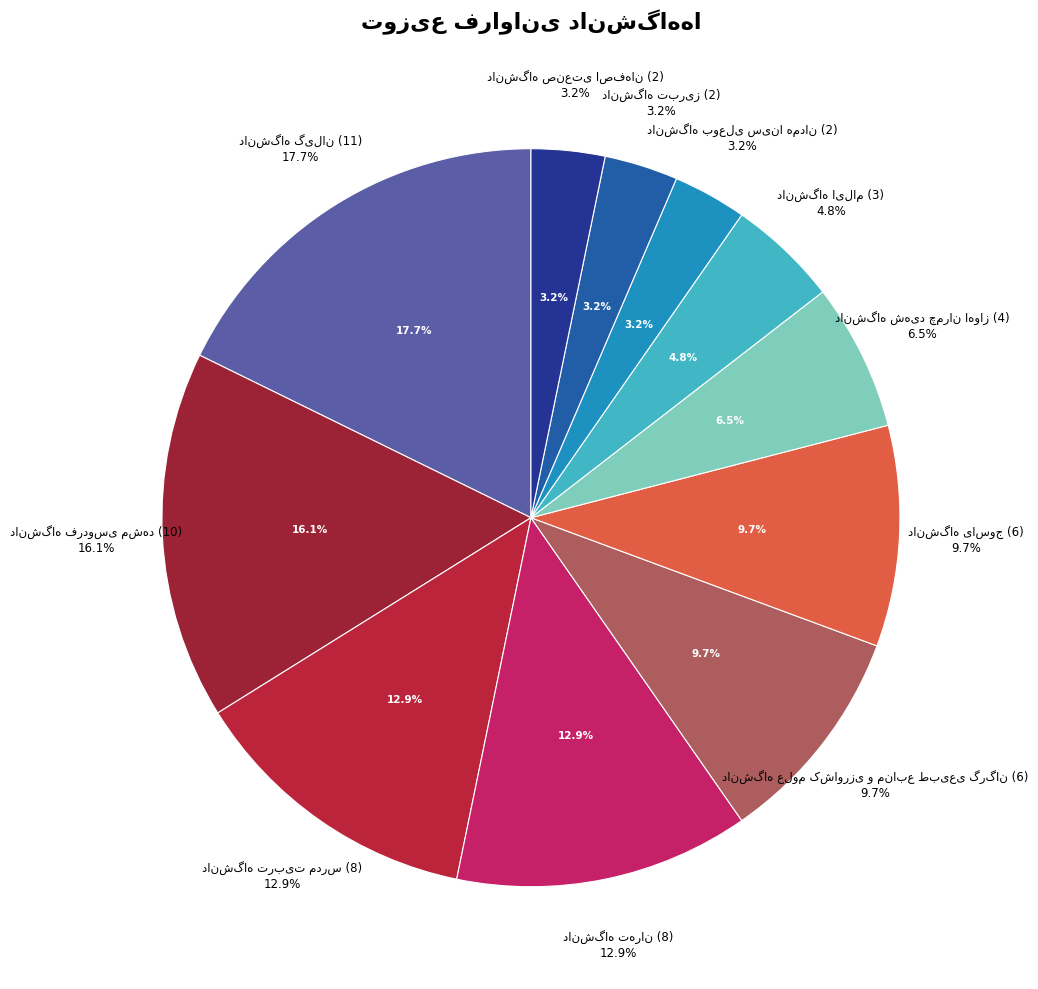

Does دانشگاه تهران represent more than half of the total?

No